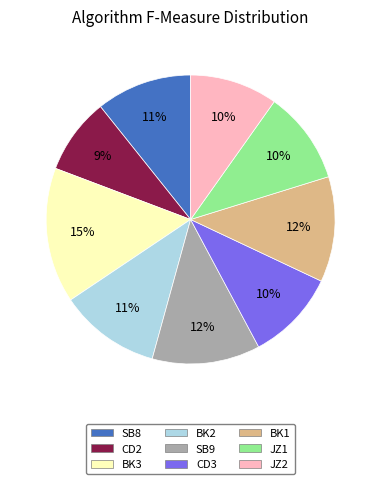

Which has a higher value, BK1 or CD3?

BK1